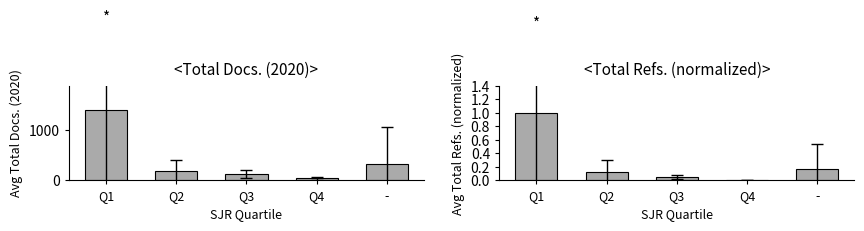

Which category has the highest value in the Total Refs. (normalized) series?

Q1